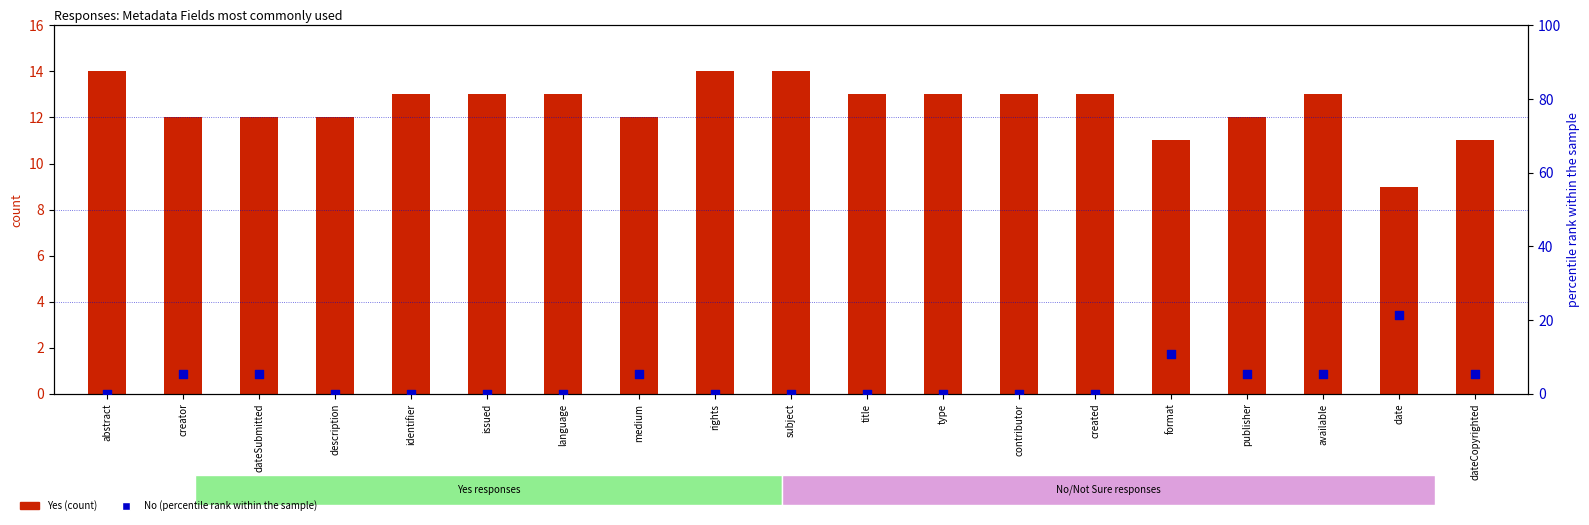

What is the total value across all series at title?

13.0